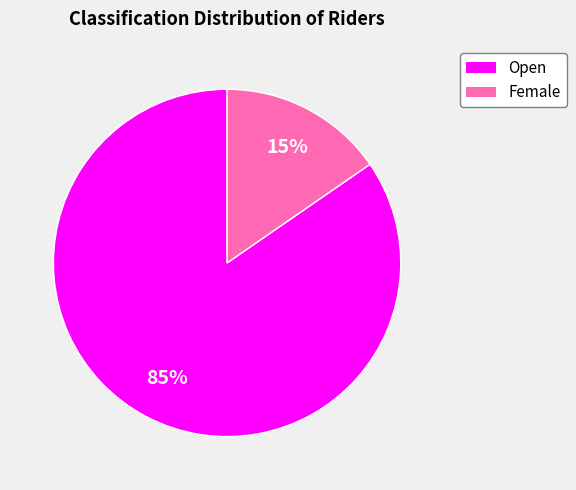

True or false: Female accounts for 15% of the total.

True